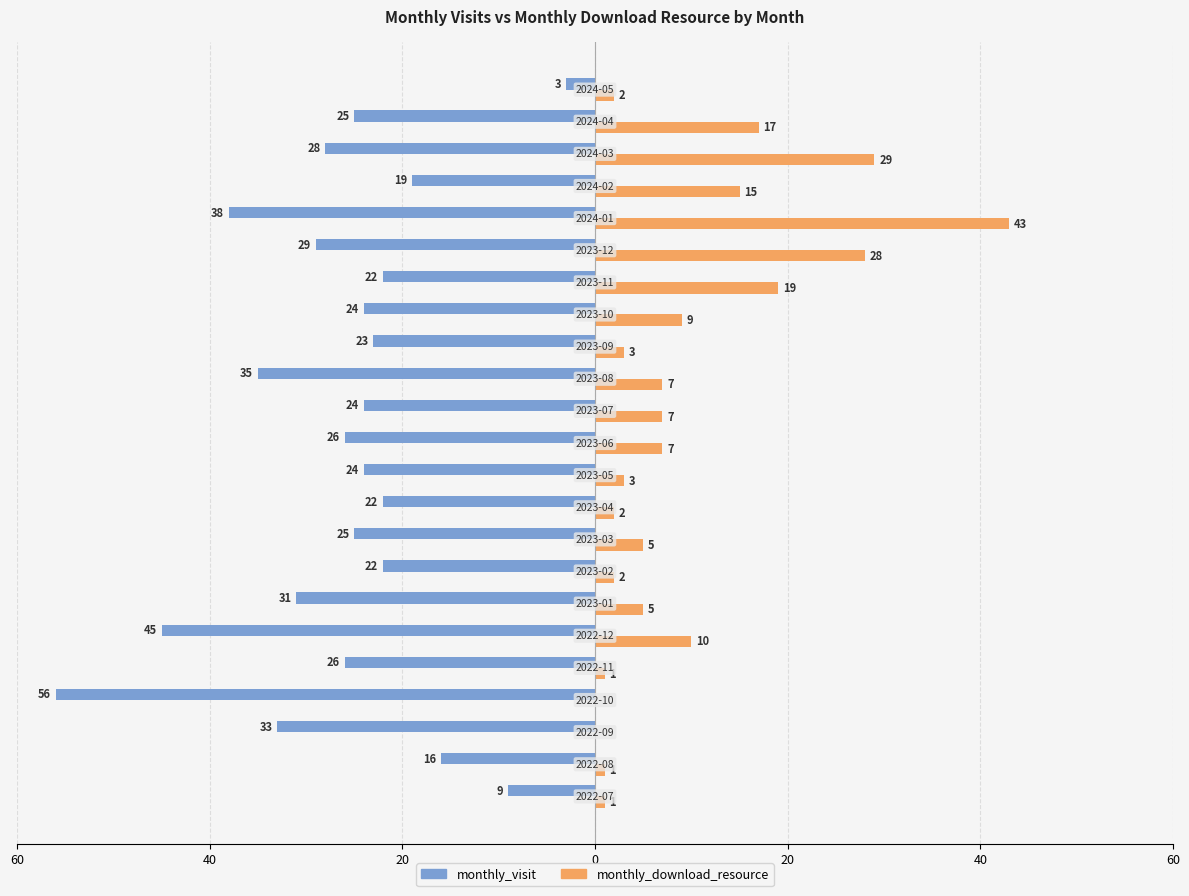

What are all the series names shown in the legend?

monthly_visit, monthly_download_resource